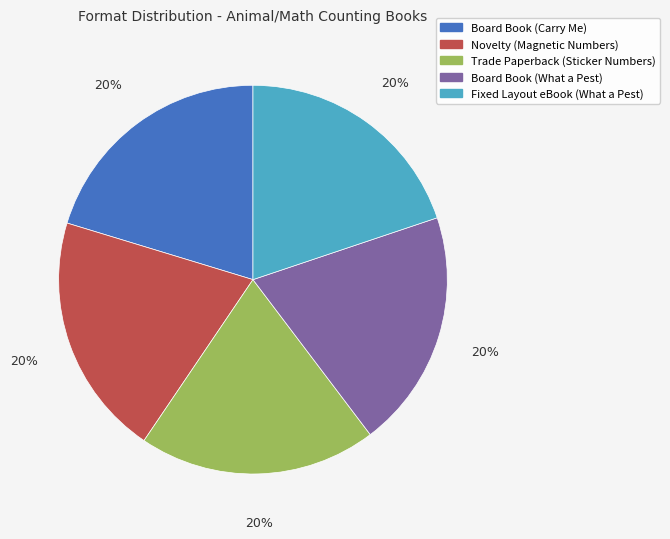

Count the number of slices in the pie.

5